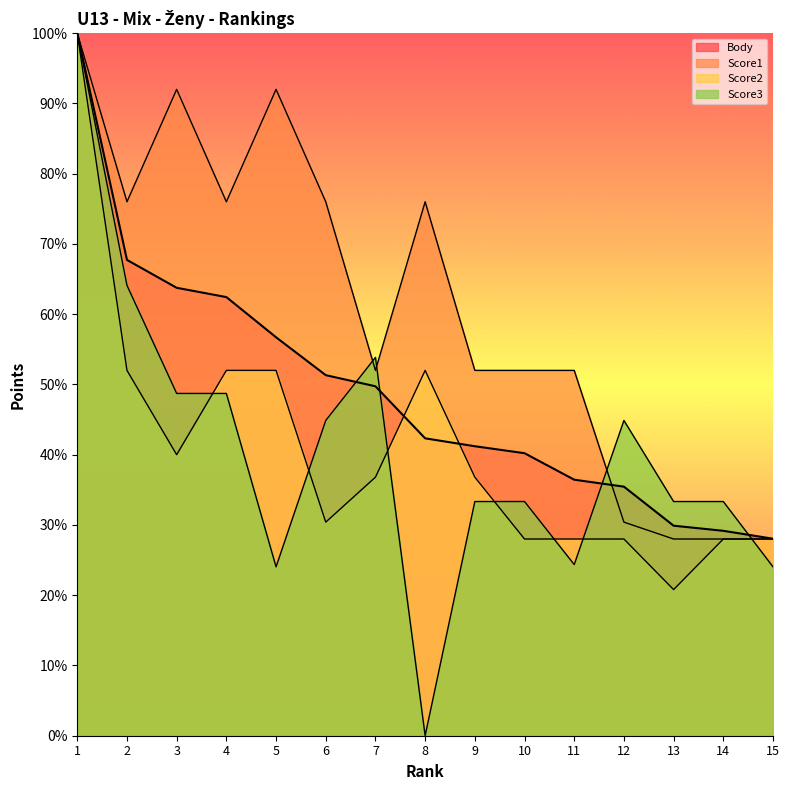

True or false: Body and Score2 cross at least once.

True